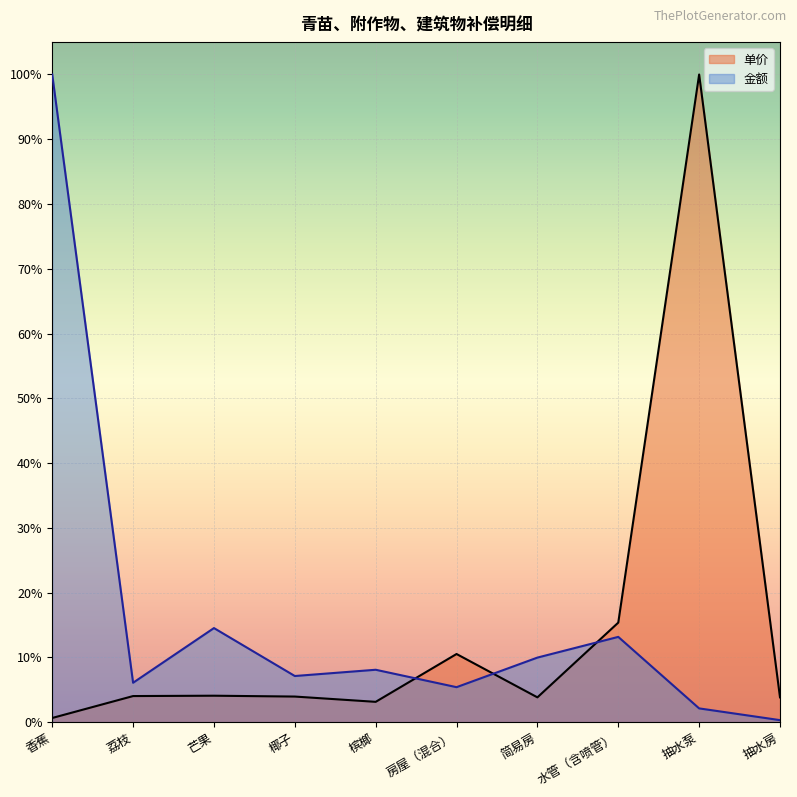

Rank the series at 简易房 from lowest to highest value.

单价, 金额